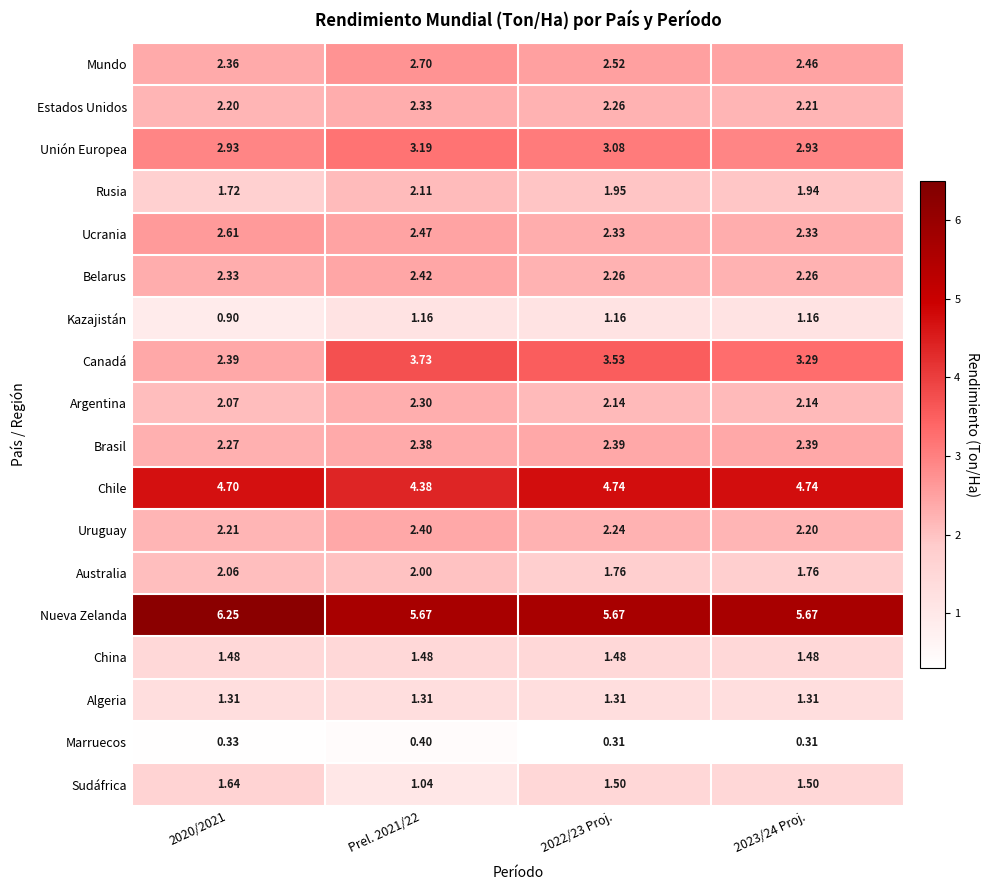

At how many categories does at least one series exceed 0?

4